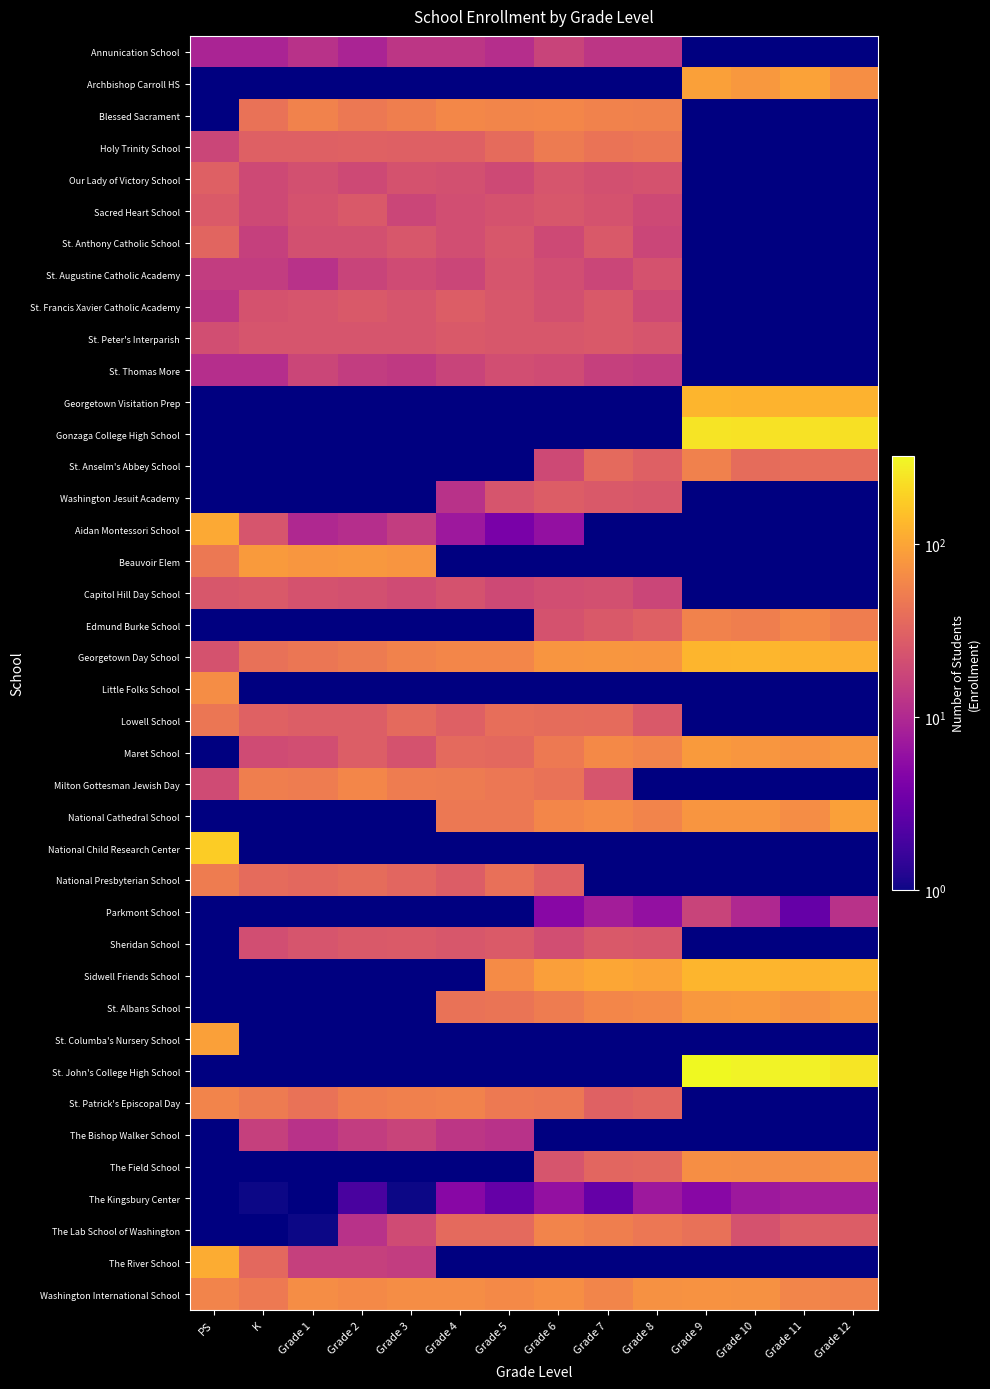

How many distinct data groups are displayed?

40